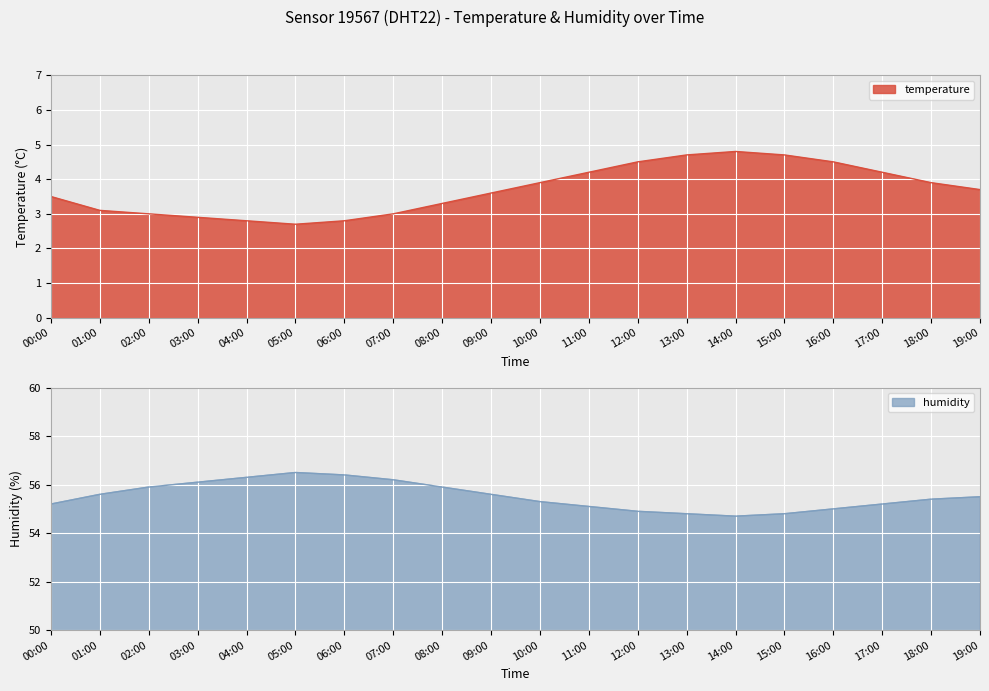

True or false: humidity and temperature intersect in this chart.

False